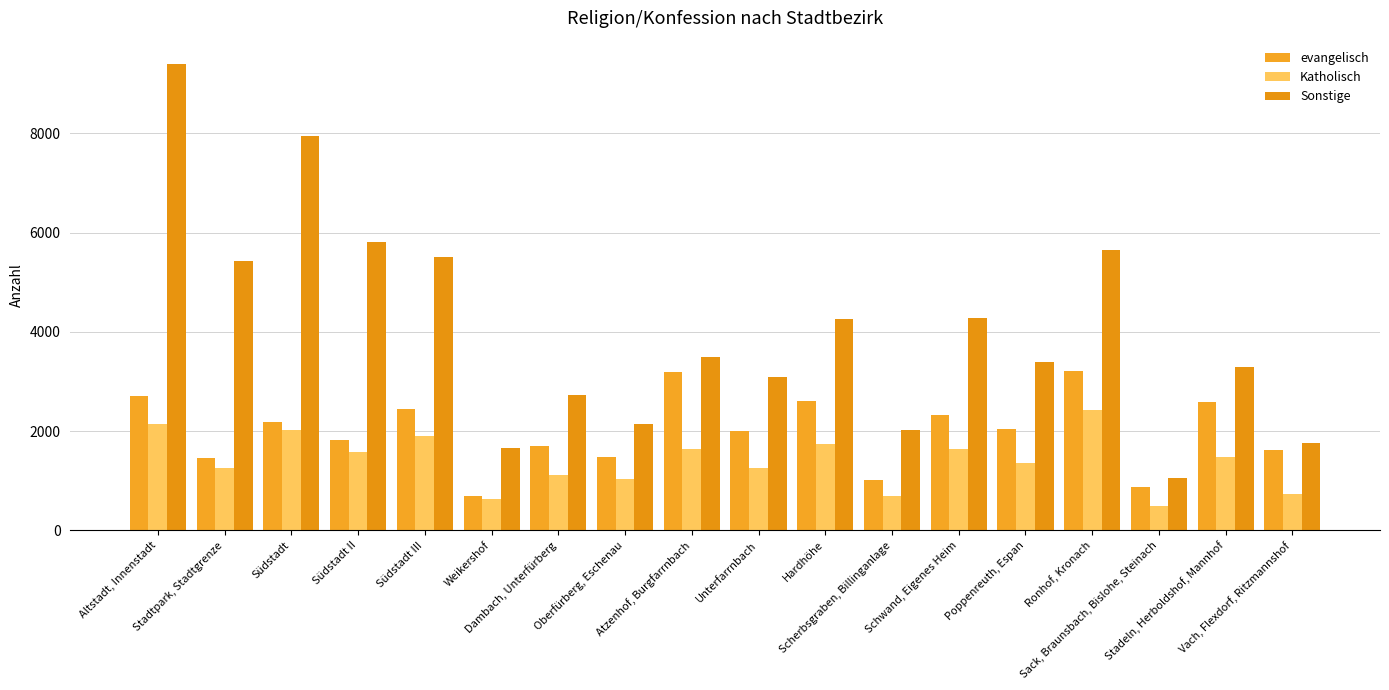

At which category is the sum across all series the highest?

Altstadt, Innenstadt